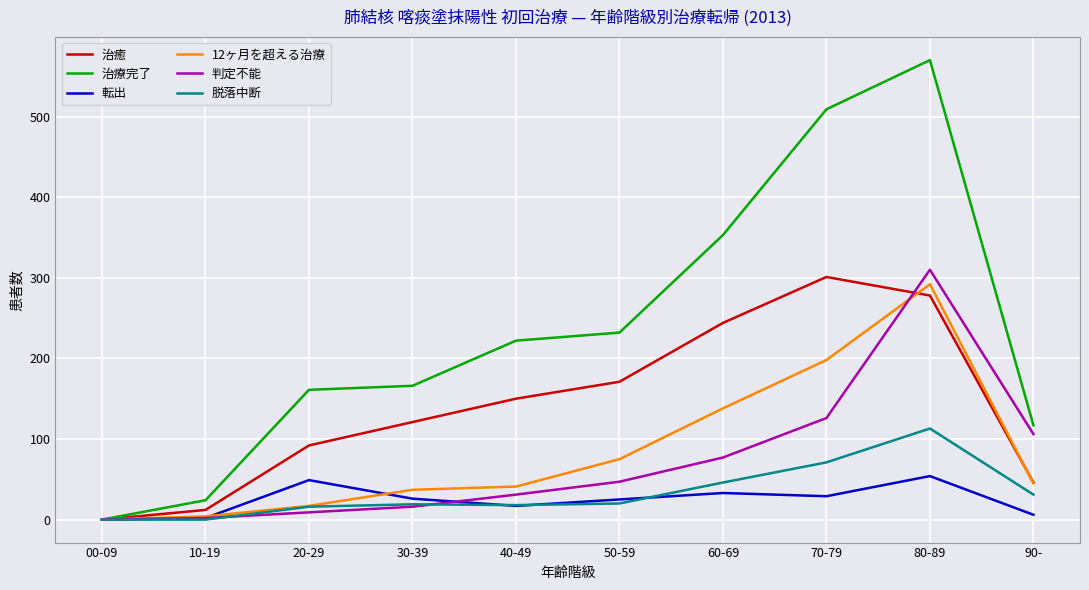

Which series ends up on top after the final intersection of 判定不能 and 治癒?

判定不能